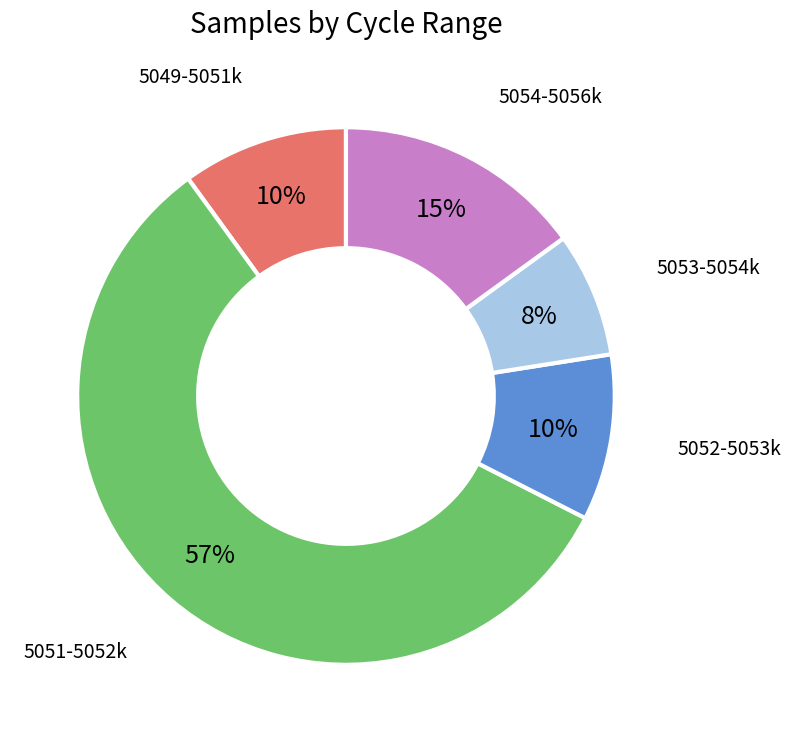

Count the number of slices in the pie.

5